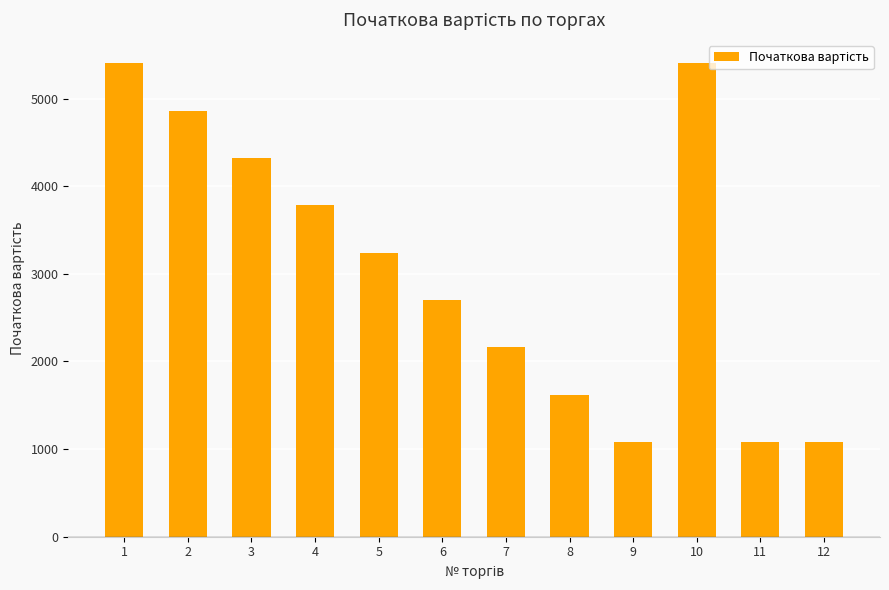

Is it true that the value at 6 is 3732.7?

False